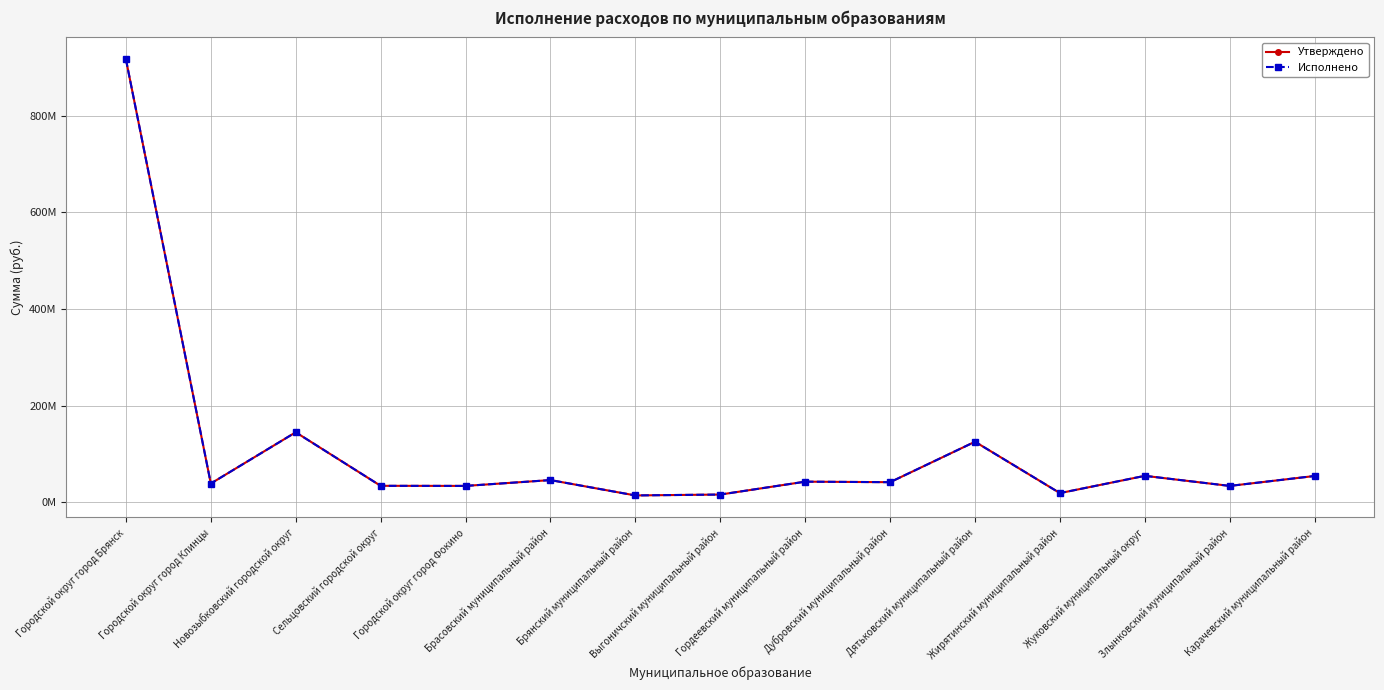

The value of Утверждено at Брянский муниципальный район is 13946000. True or false?

True